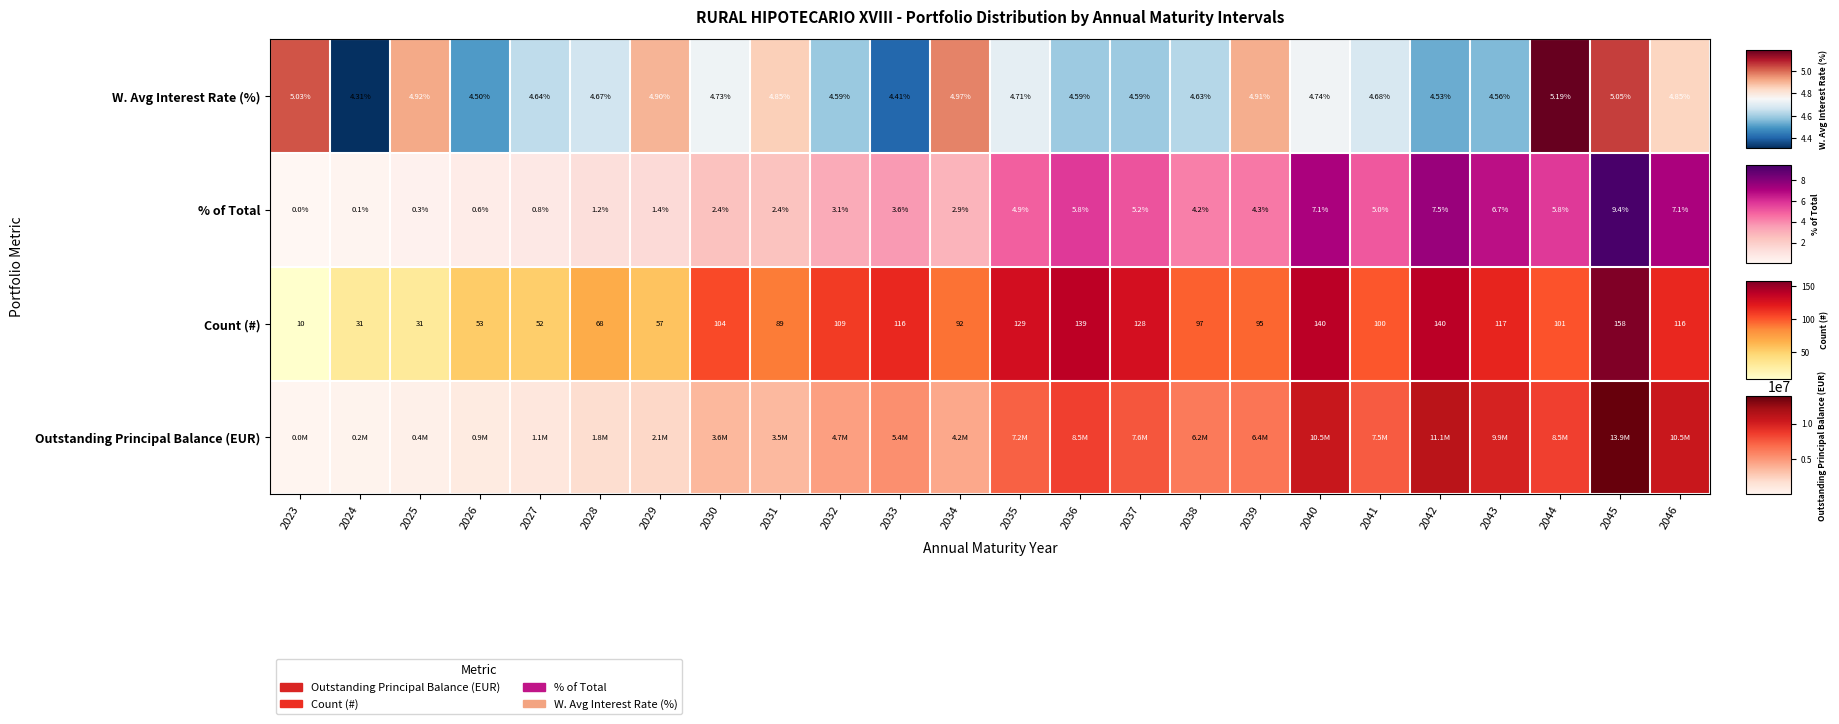

The value at 2023 is 0.3. True or false?

False